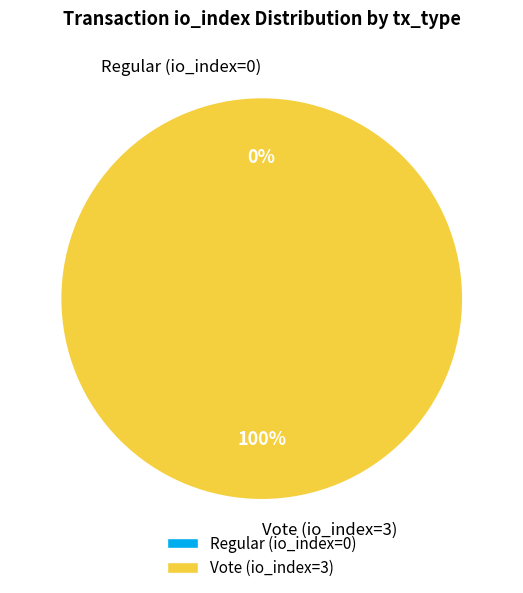

Which slice is the smallest?

Regular (io_index=0)